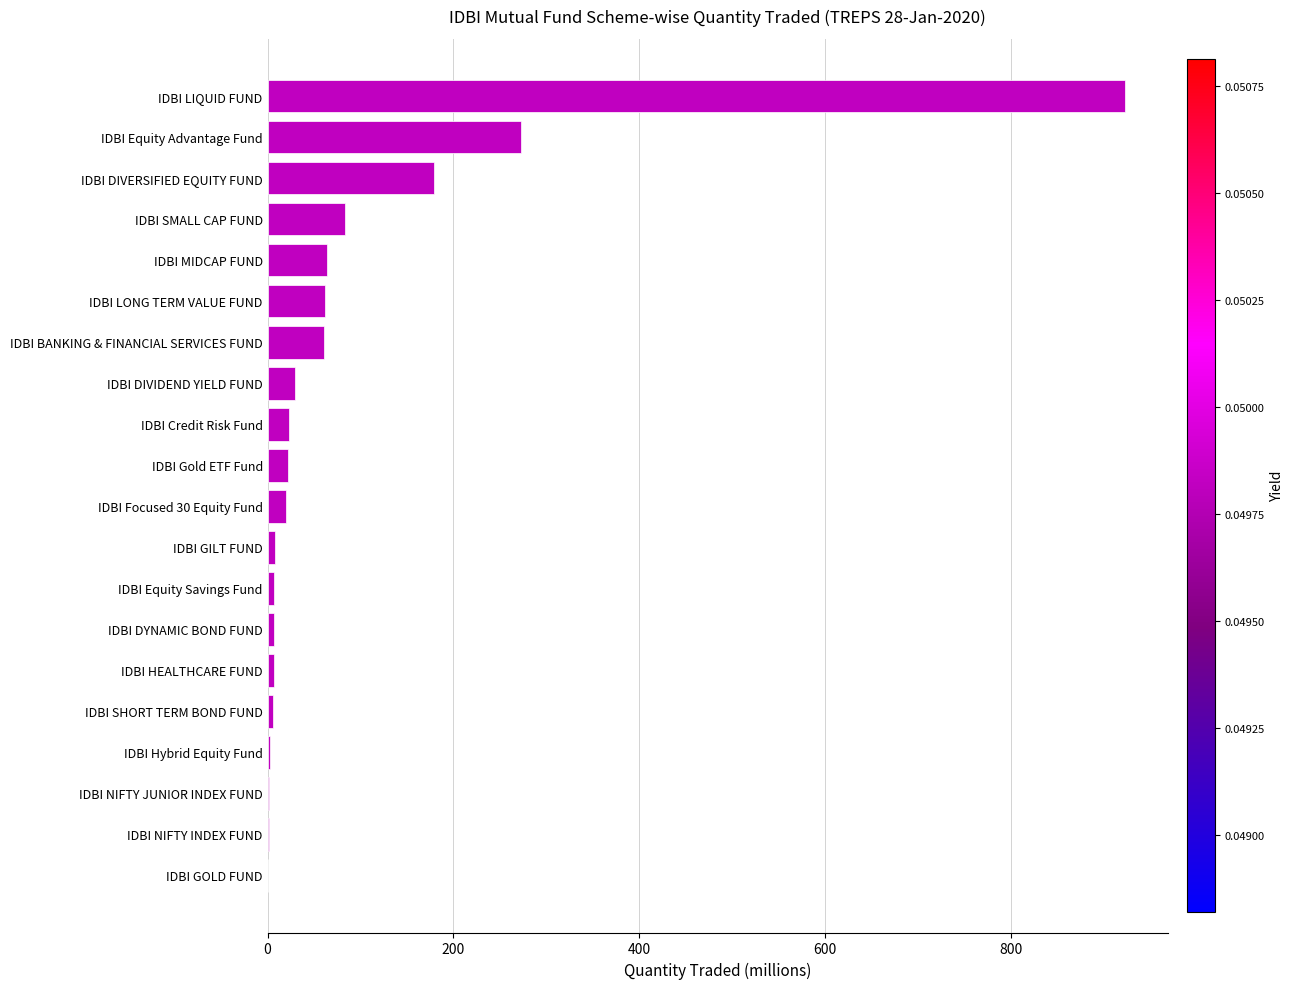

What is the sum of all values?

1779.4